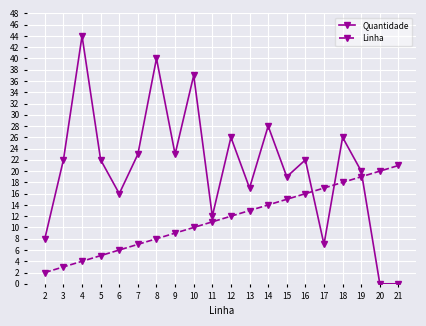

What is the value of the Linha point at the 14th from the left?

15